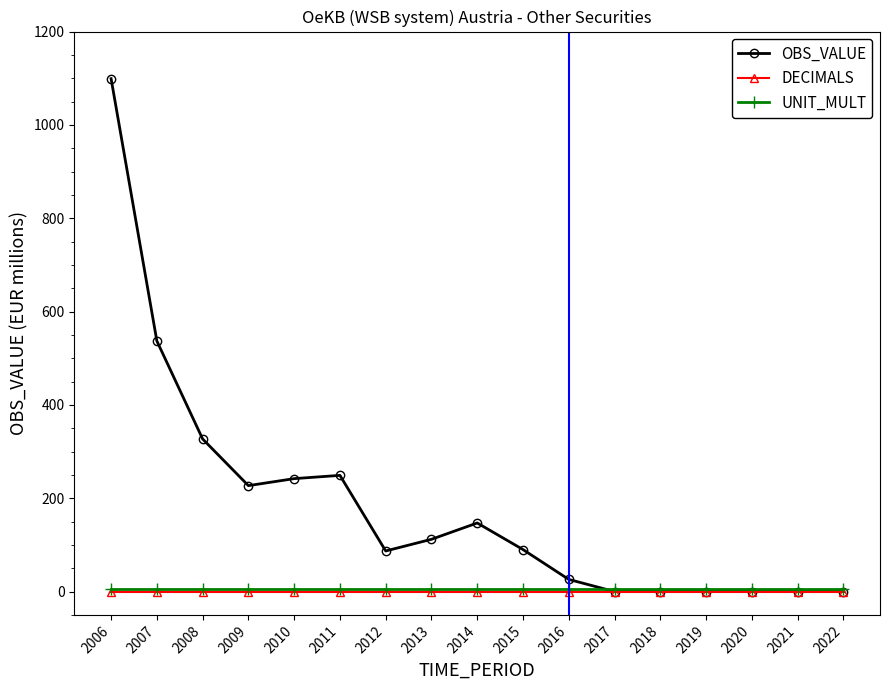

The OBS_VALUE series shows -588 at 2020. True or false?

False